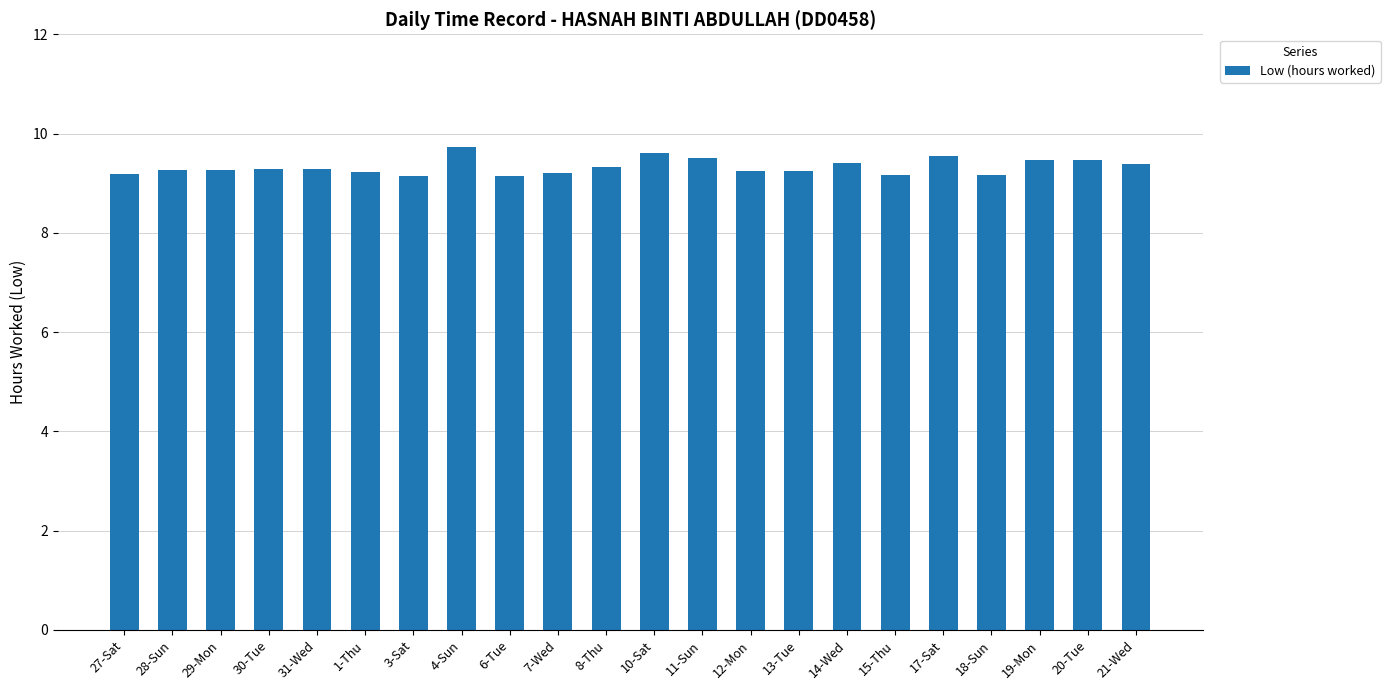

How many bars are there in total?

22